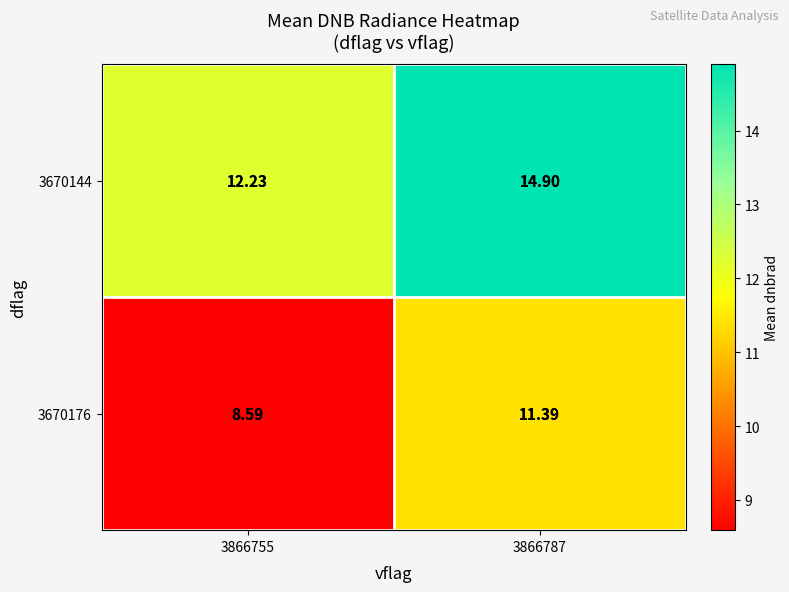

How many series are shown in this chart?

2